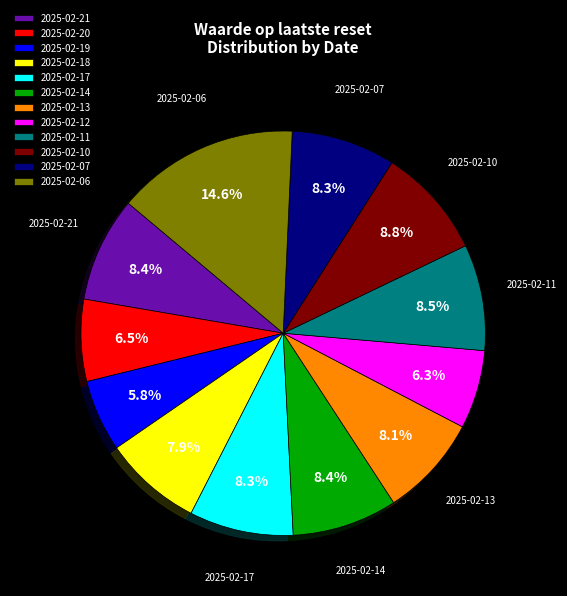

Between 2025-02-12 and 2025-02-13, which is larger?

2025-02-13